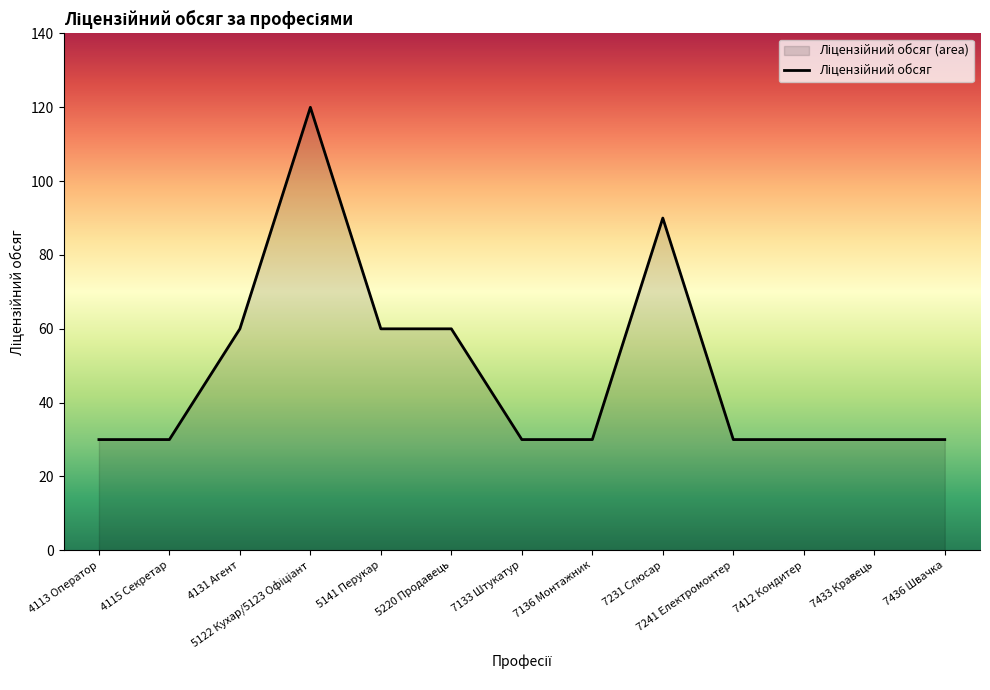

Rank the categories by value from lowest to highest.

4113 Оператор, 4115 Секретар, 7133 Штукатур, 7136 Монтажник, 7241 Електромонтер, 7412 Кондитер, 7433 Кравець, 7436 Швачка, 4131 Агент, 5141 Перукар, 5220 Продавець, 7231 Слюсар, 5122 Кухар/5123 Офіціант